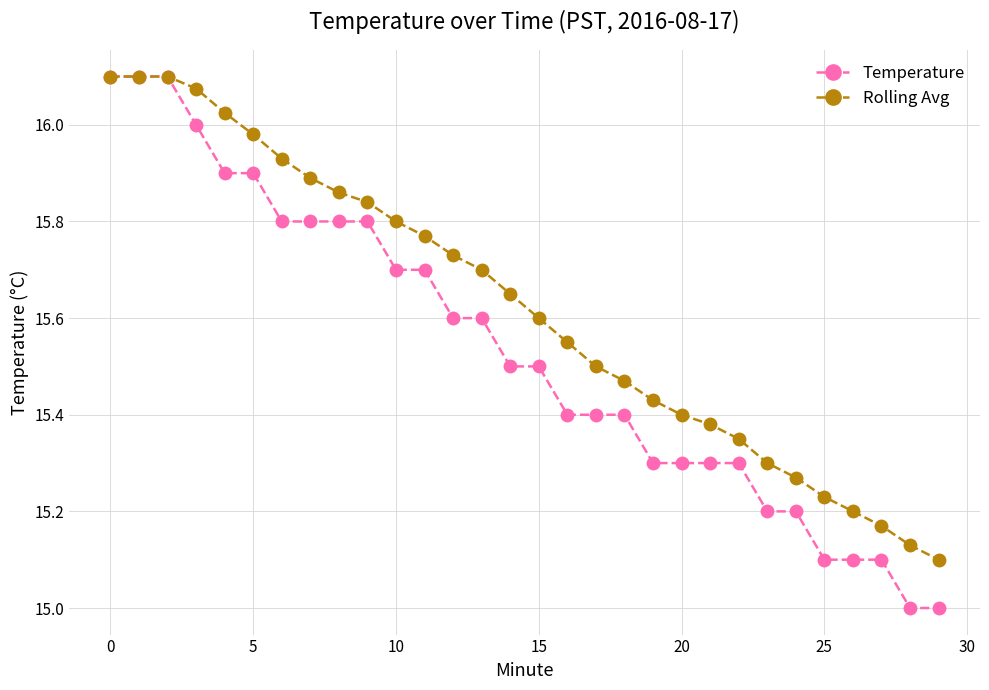

Which series has the widest spread of values?

Temperature